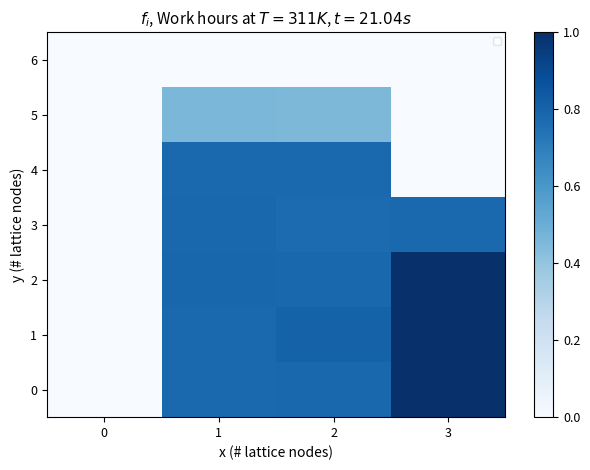

Which has a higher value, 0 or 1?

1